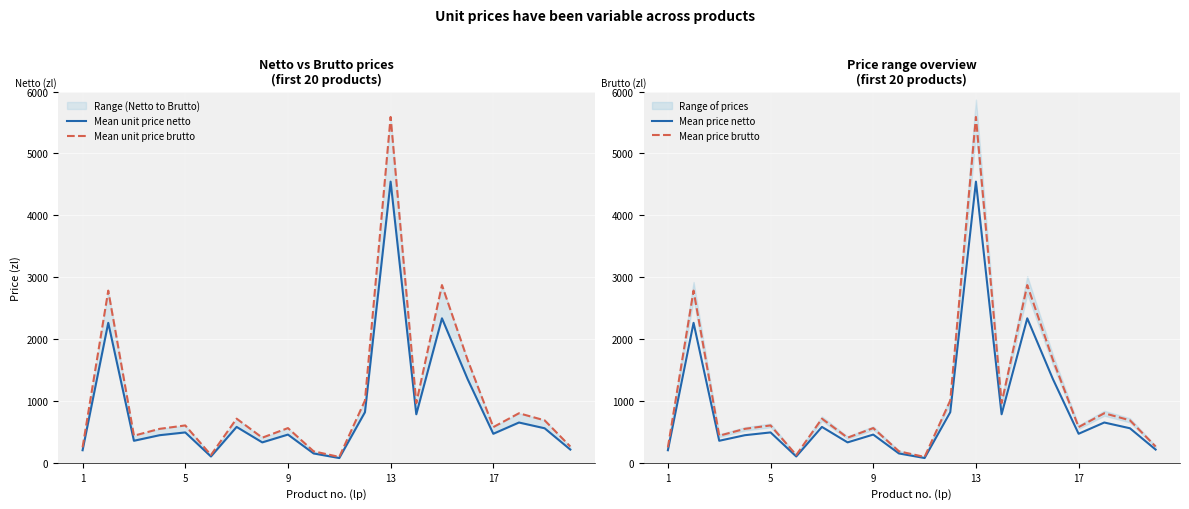

Reading left to right, what are all the values shown in this chart?

Mean unit price netto: 203.0	2262.0	356.0	446.0	491.0	102.0	580.0	330.0	456.0	151.0	77.0	818.0	4544.0	784.0	2335.0	1352.0	469.0	651.0	558.0	214.0
Mean unit price brutto: 249.7	2782.3	437.9	548.6	603.9	125.5	713.4	405.9	560.9	185.7	94.7	1006.1	5589.1	964.3	2872.1	1663.0	576.9	800.7	686.3	263.2
Mean price netto: 203.0	2262.0	356.0	446.0	491.0	102.0	580.0	330.0	456.0	151.0	77.0	818.0	4544.0	784.0	2335.0	1352.0	469.0	651.0	558.0	214.0
Mean price brutto: 249.7	2782.3	437.9	548.6	603.9	125.5	713.4	405.9	560.9	185.7	94.7	1006.1	5589.1	964.3	2872.1	1663.0	576.9	800.7	686.3	263.2